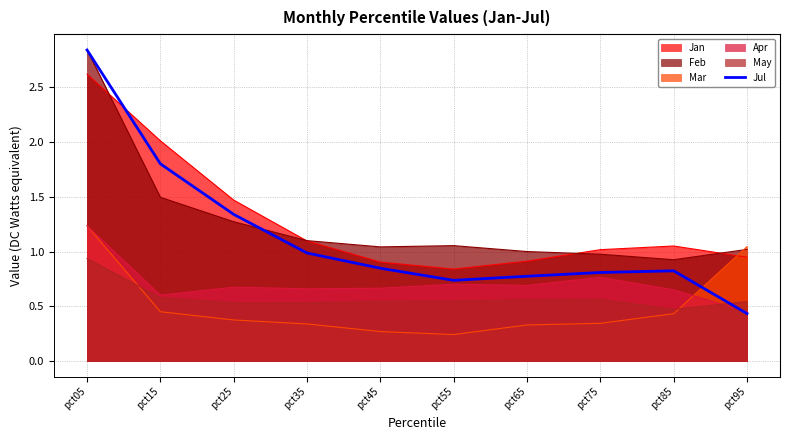

Count the number of categories in the chart.

10